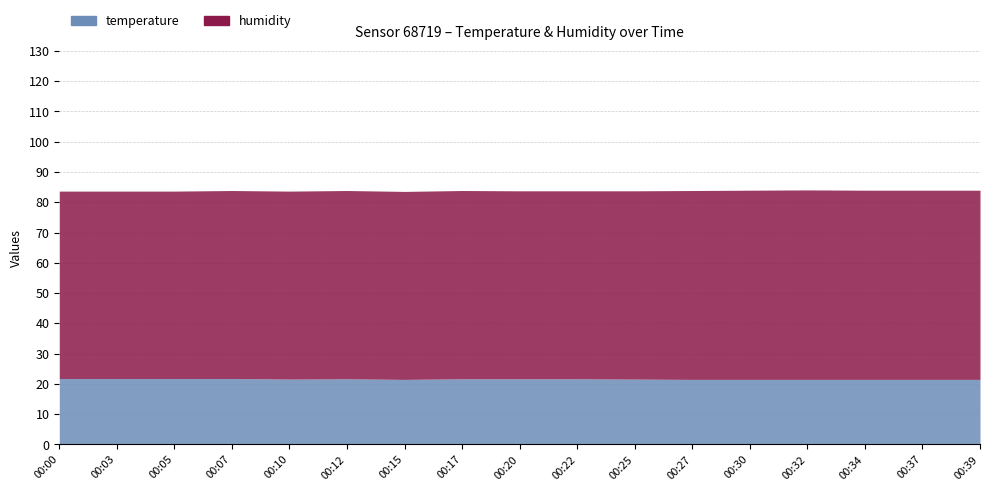

What is the spread (max minus min) of values at 00:39?

41.0